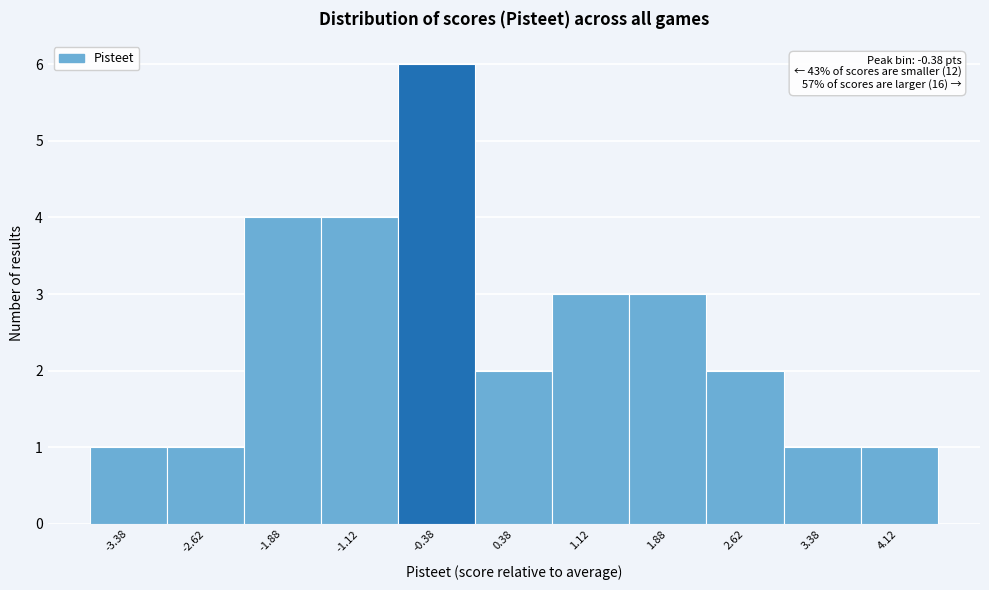

Over which range of the x-axis is the bar tallest?

-0.75 to 0.00